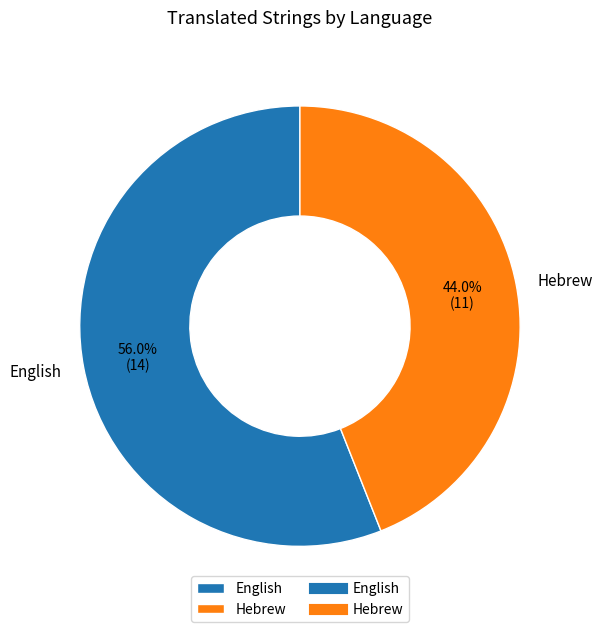

Is it true that Hebrew is 44% of the pie?

True